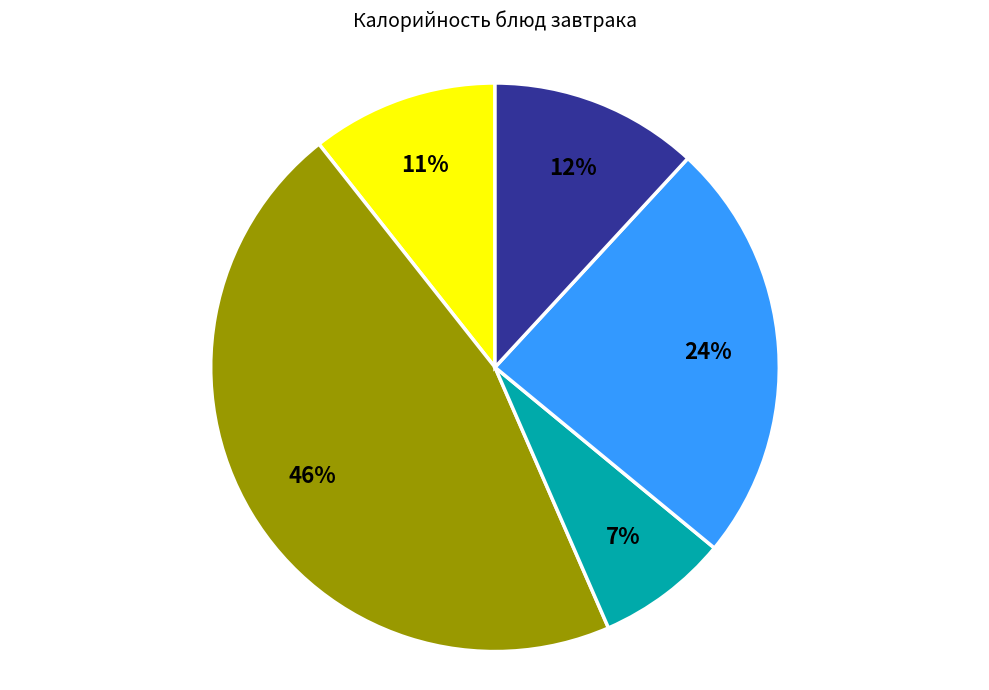

Does any single category account for the majority?

No